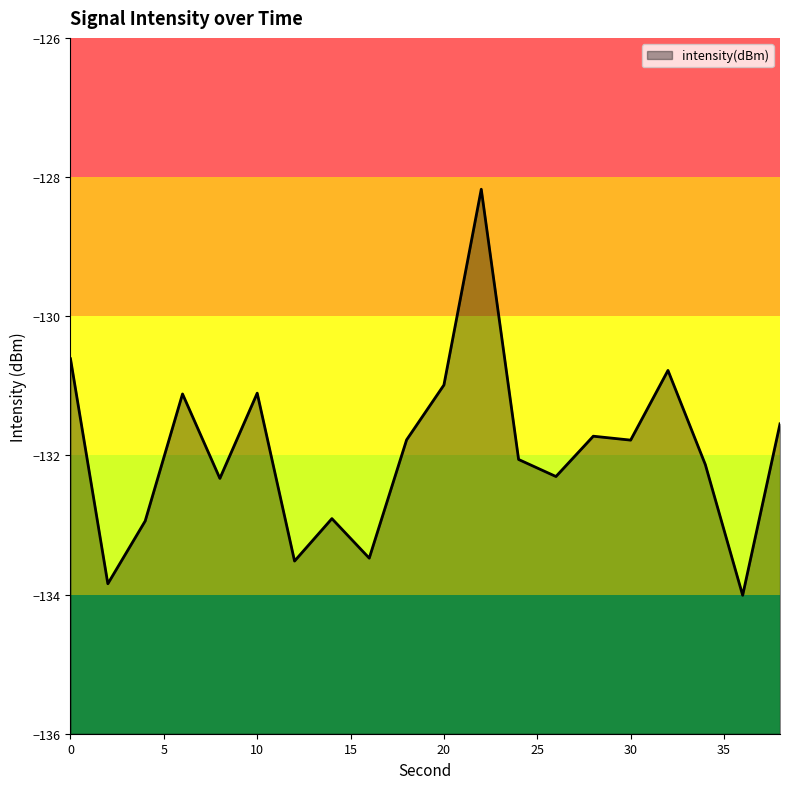

True or false: the data has more than 2 interior local peaks.

True